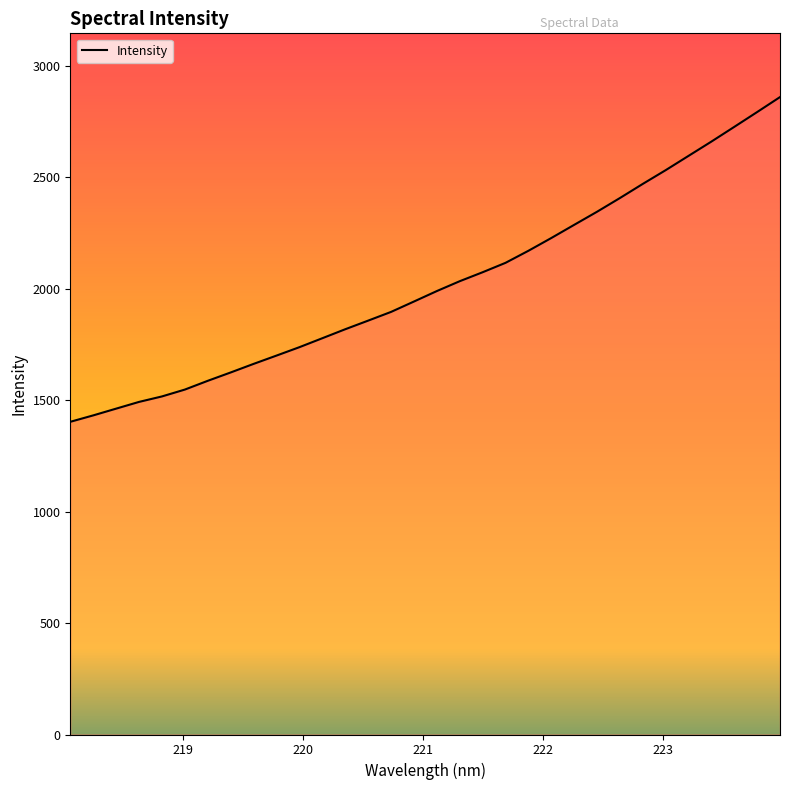

What is the smallest value displayed?

1403.0